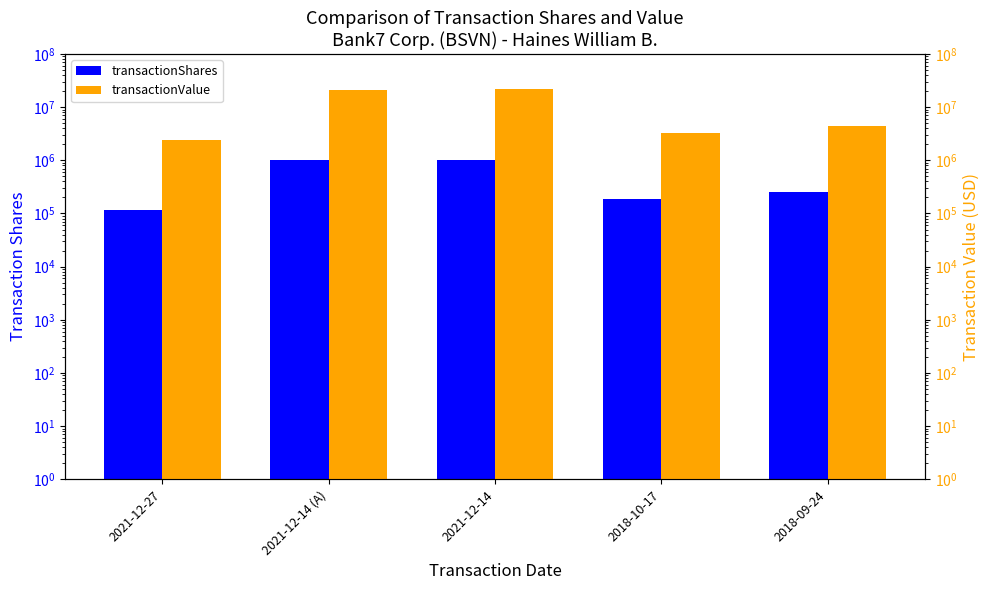

What is the difference between the highest and lowest values at 2021-12-14 (A)?

19900000